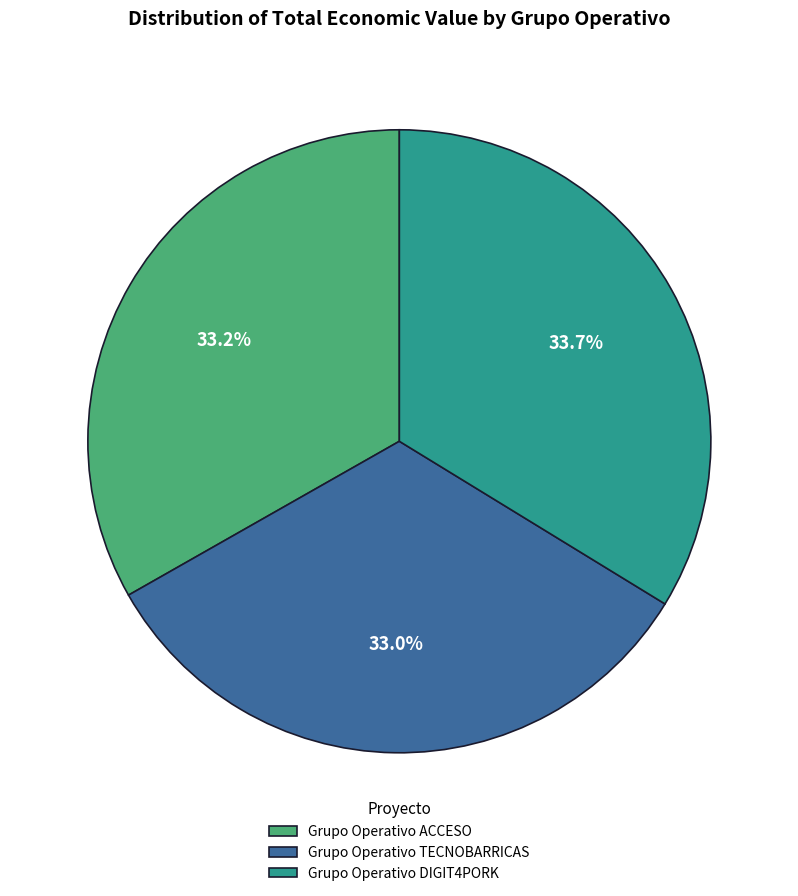

Does any single category account for the majority?

No